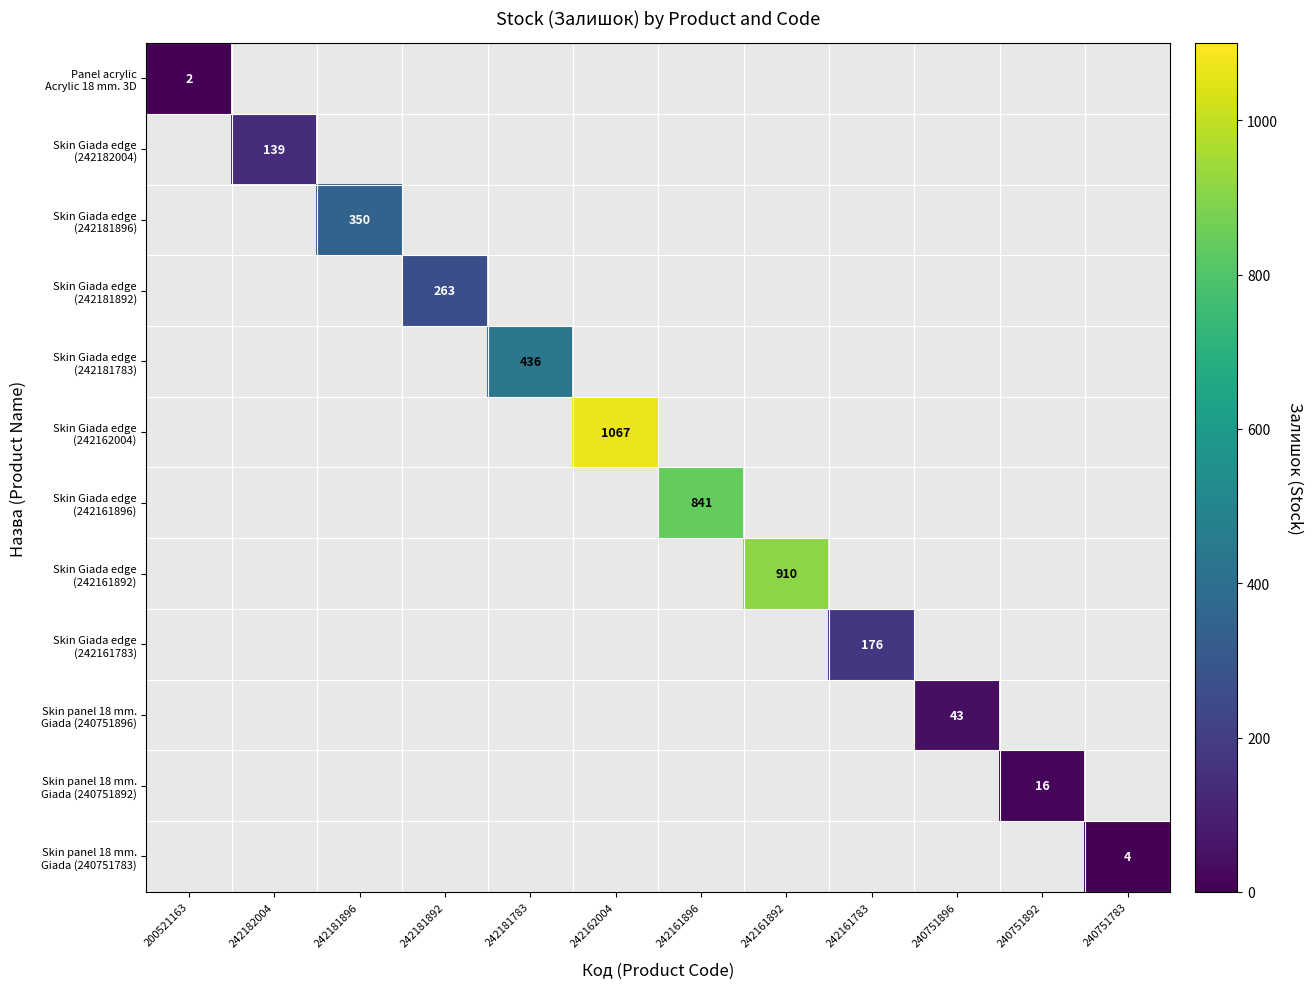

Rank the series at 242161783 from highest to lowest value.

Skin Giada edge (242161783), Panel acrylic Acrylic 18 mm. 3D, Skin Giada edge (242182004), Skin Giada edge (242181896), Skin Giada edge (242181892), Skin Giada edge (242181783), Skin Giada edge (242162004), Skin Giada edge (242161896), Skin Giada edge (242161892), Skin panel 18 mm. Giada (240751896), Skin panel 18 mm. Giada (240751892), Skin panel 18 mm. Giada (240751783)